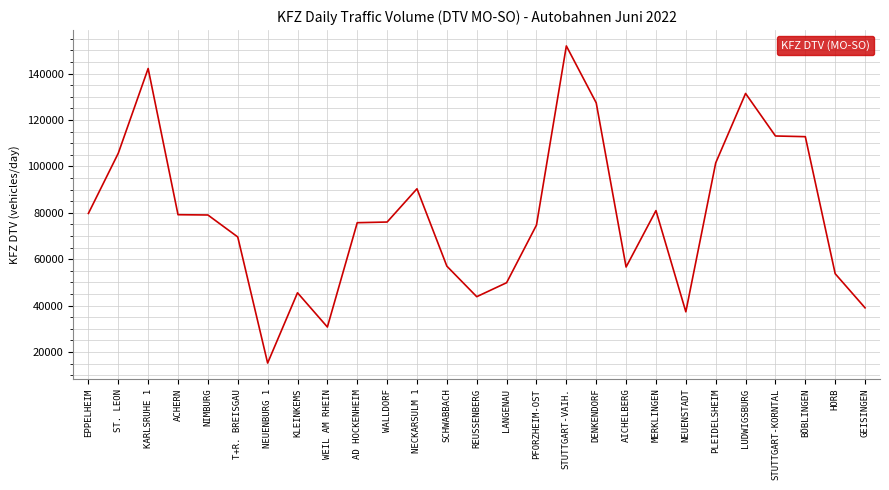

What is the smallest value displayed?

15256